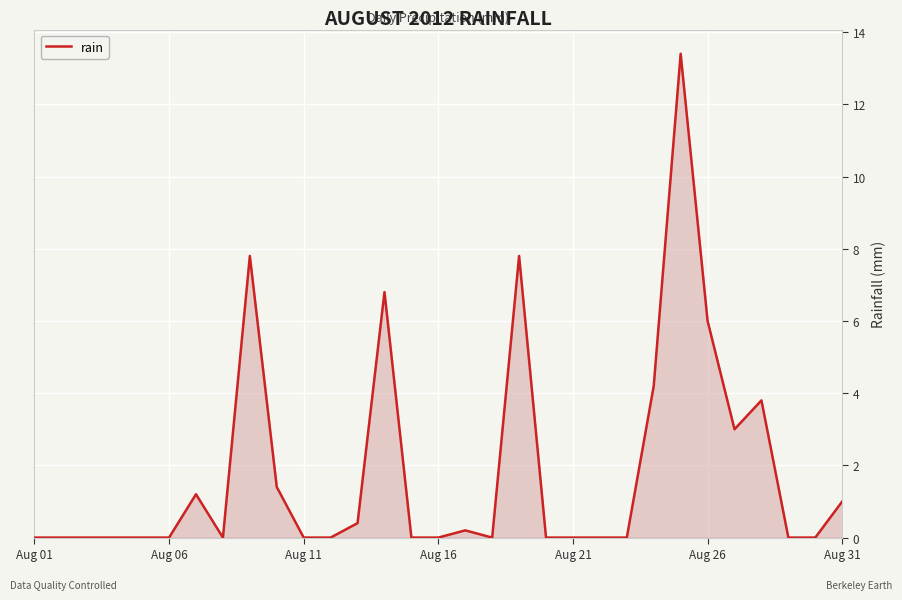

What is the difference between the maximum and minimum values?

13.4